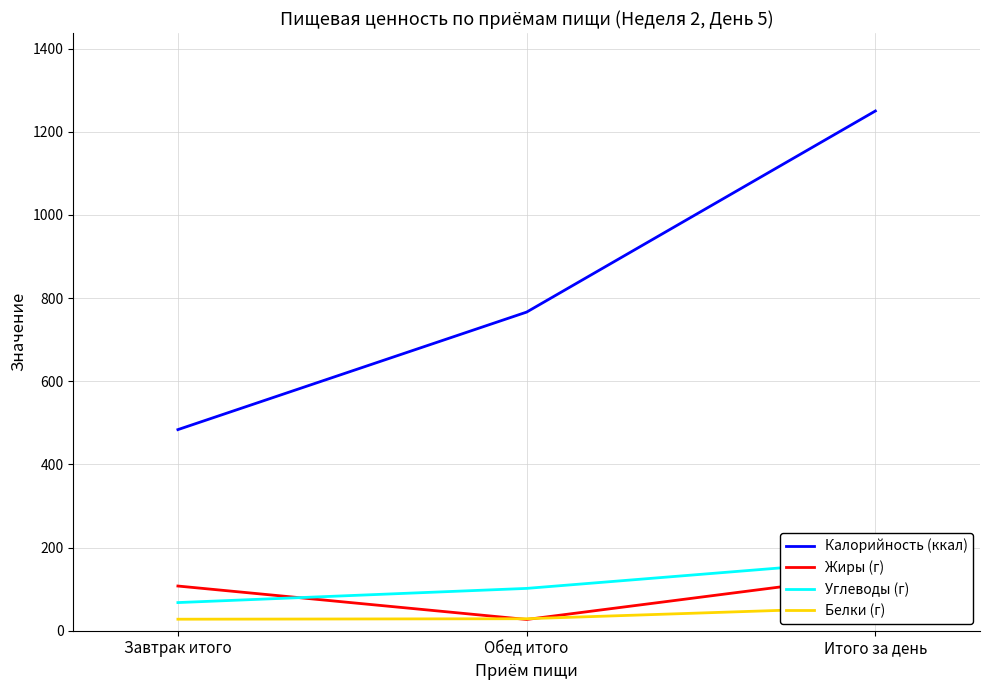

List the series in order of their peak value, highest first.

Калорийность (ккал), Углеводы (г), Жиры (г), Белки (г)